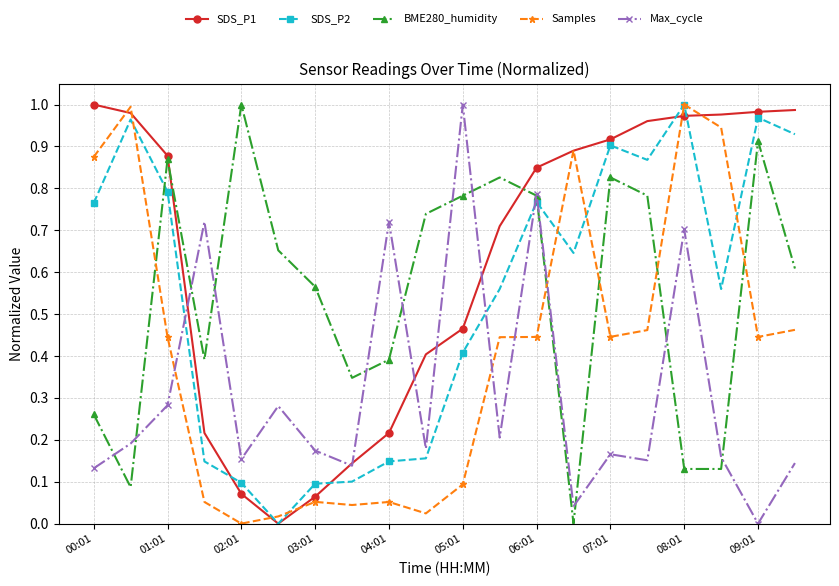

True or false: BME280_humidity has more than 1 points higher than both neighbors.

True